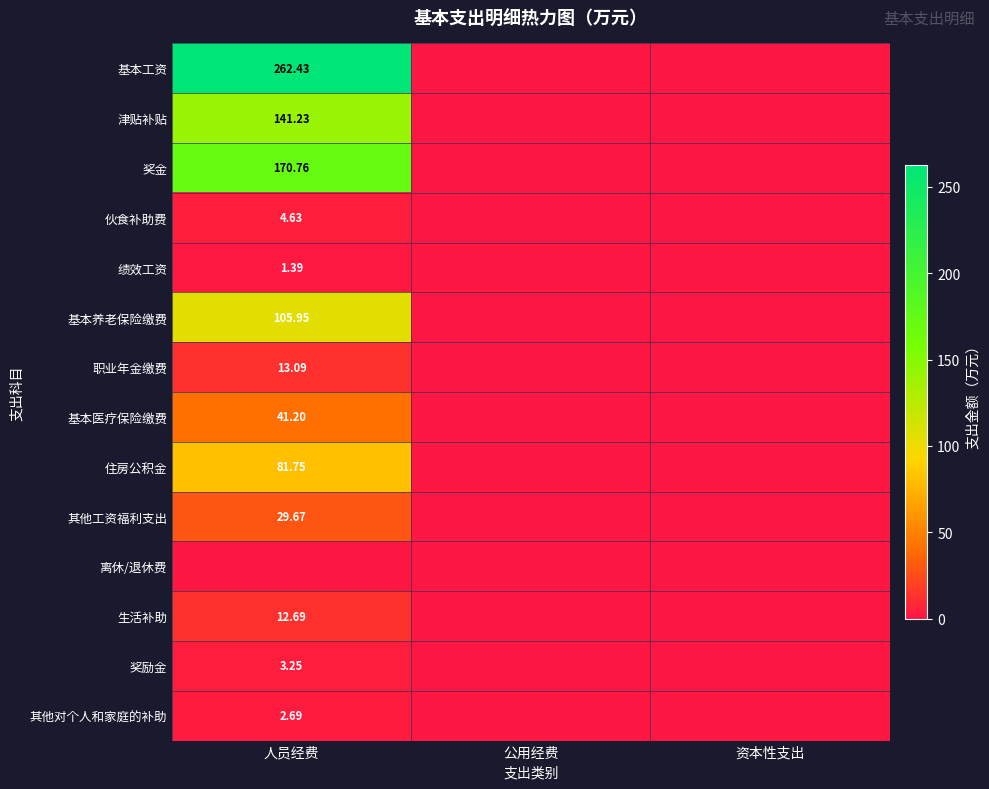

How many series are shown in this chart?

14